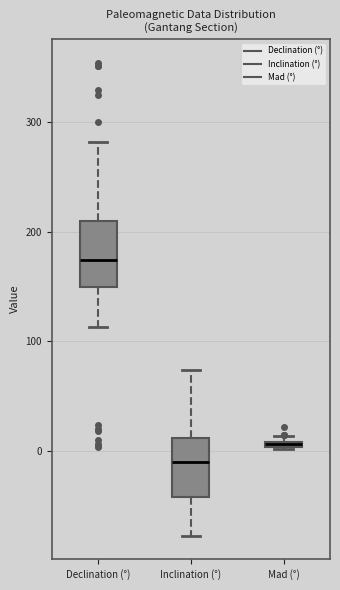

Where does the median line of the box for Inclination (°) sit on the y-axis? The values are not printed on the chart, so give them approximately, as read against the axis.

-10